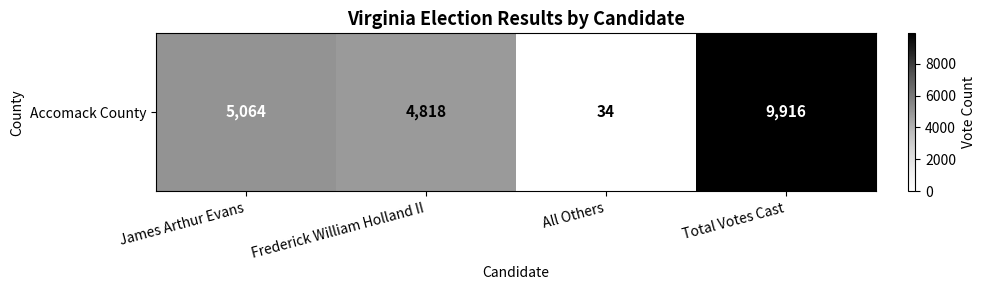

List the labels in order of value, smallest first.

All Others, Frederick William Holland II, James Arthur Evans, Total Votes Cast